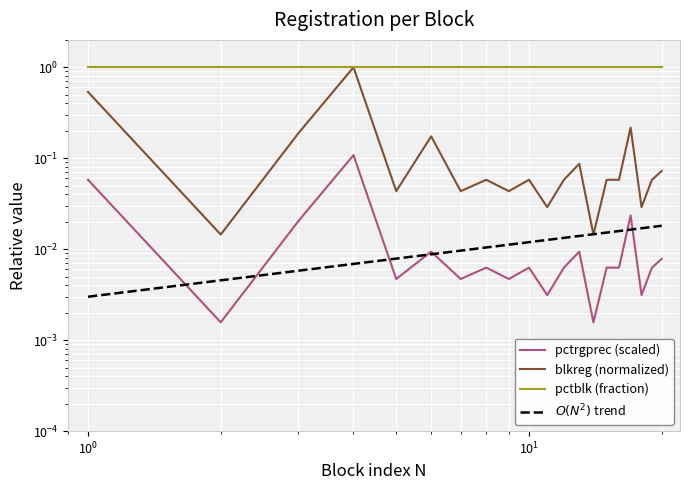

Reading left to right, list all the values displayed in this chart.

pctrgprec (scaled): 0.1	0.0	0.0	0.1	0.0	0.0	0.0	0.0	0.0	0.0	0.0	0.0	0.0	0.0	0.0	0.0	0.0	0.0	0.0	0.0
blkreg (normalized): 0.5	0.0	0.2	1.0	0.0	0.2	0.0	0.1	0.0	0.1	0.0	0.1	0.1	0.0	0.1	0.1	0.2	0.0	0.1	0.1
pctblk (fraction): 1.0	1.0	1.0	1.0	1.0	1.0	1.0	1.0	1.0	1.0	1.0	1.0	1.0	1.0	1.0	1.0	1.0	1.0	1.0	1.0
$O(N^2)$ trend: 0.0	0.0	0.0	0.0	0.0	0.0	0.0	0.0	0.0	0.0	0.0	0.0	0.0	0.0	0.0	0.0	0.0	0.0	0.0	0.0